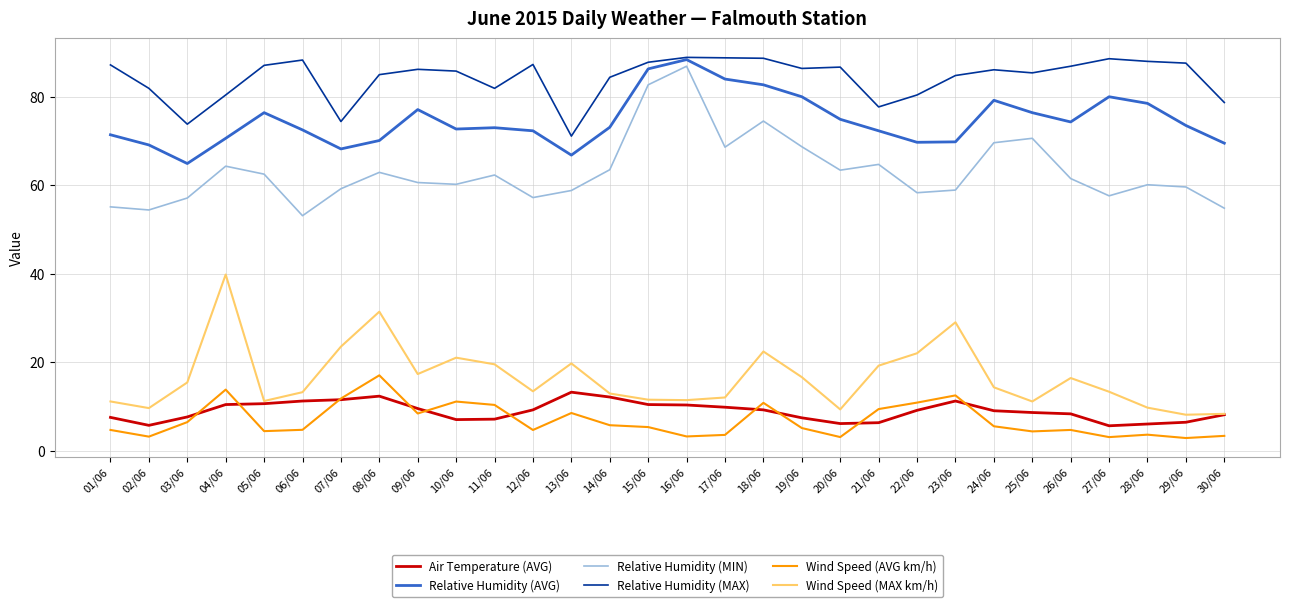

What is the minimum value shown in the chart?

2.8